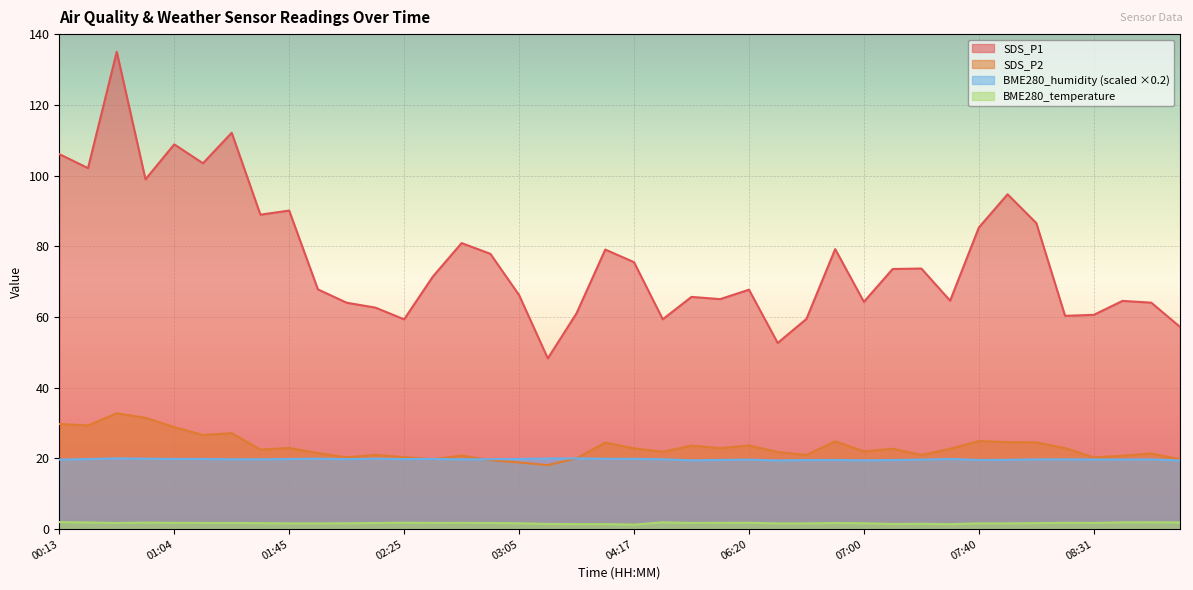

How many lines are shown in the chart?

4